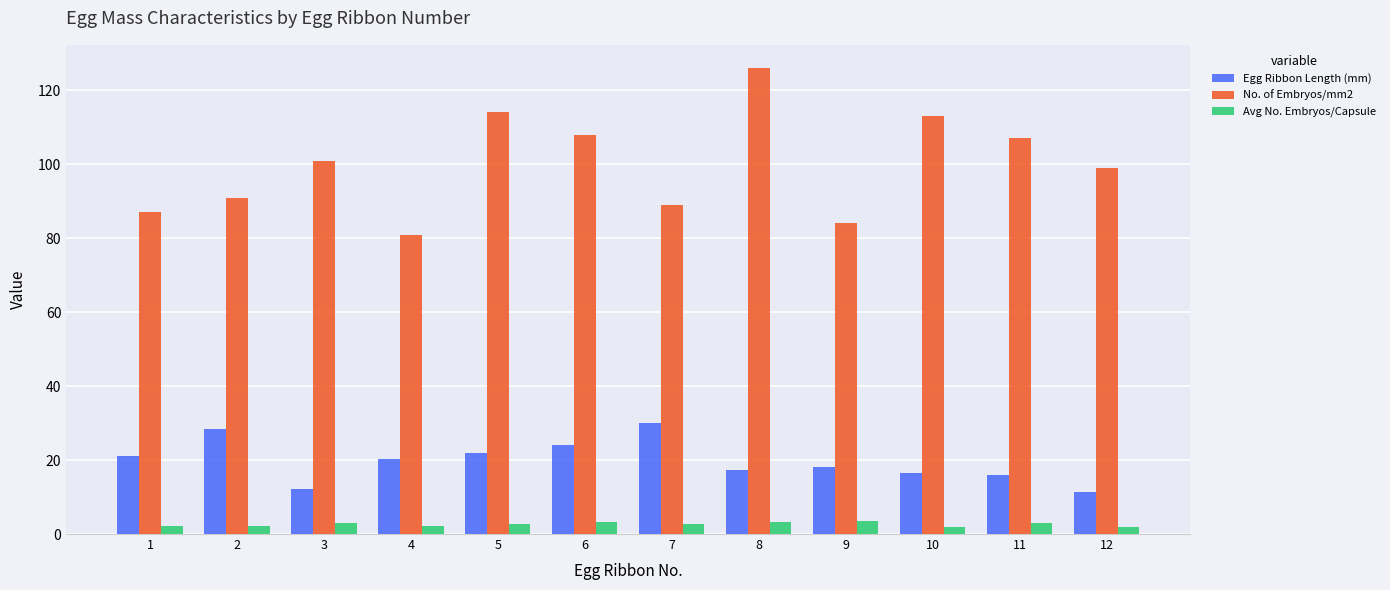

What is the total value across all series at 3?

116.4